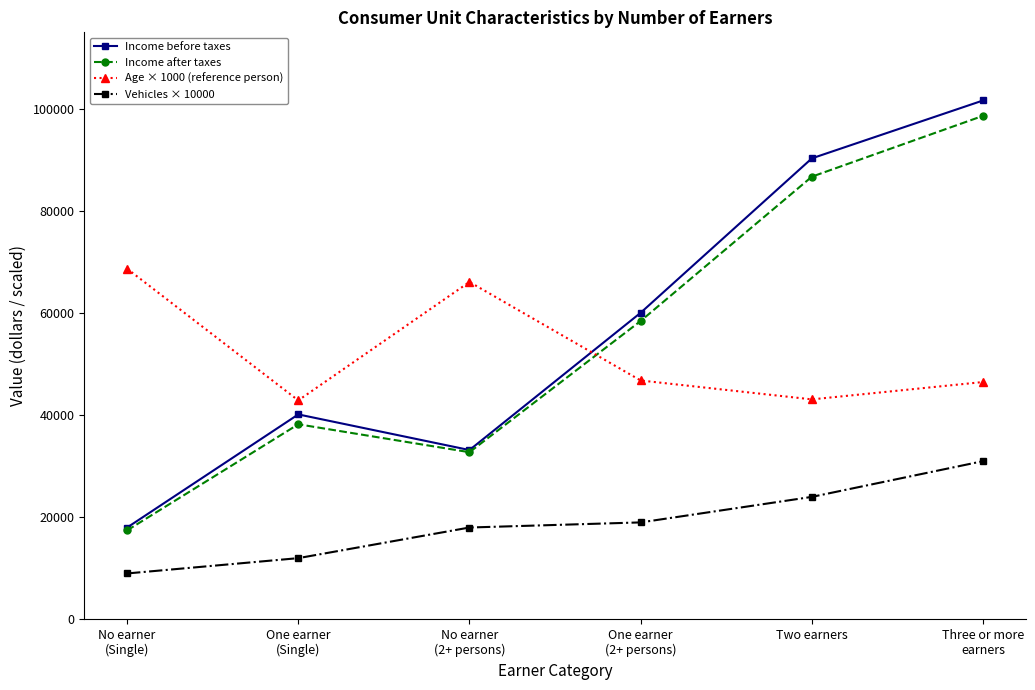

What is the label of the 5th point from the right?

One earner
(Single)